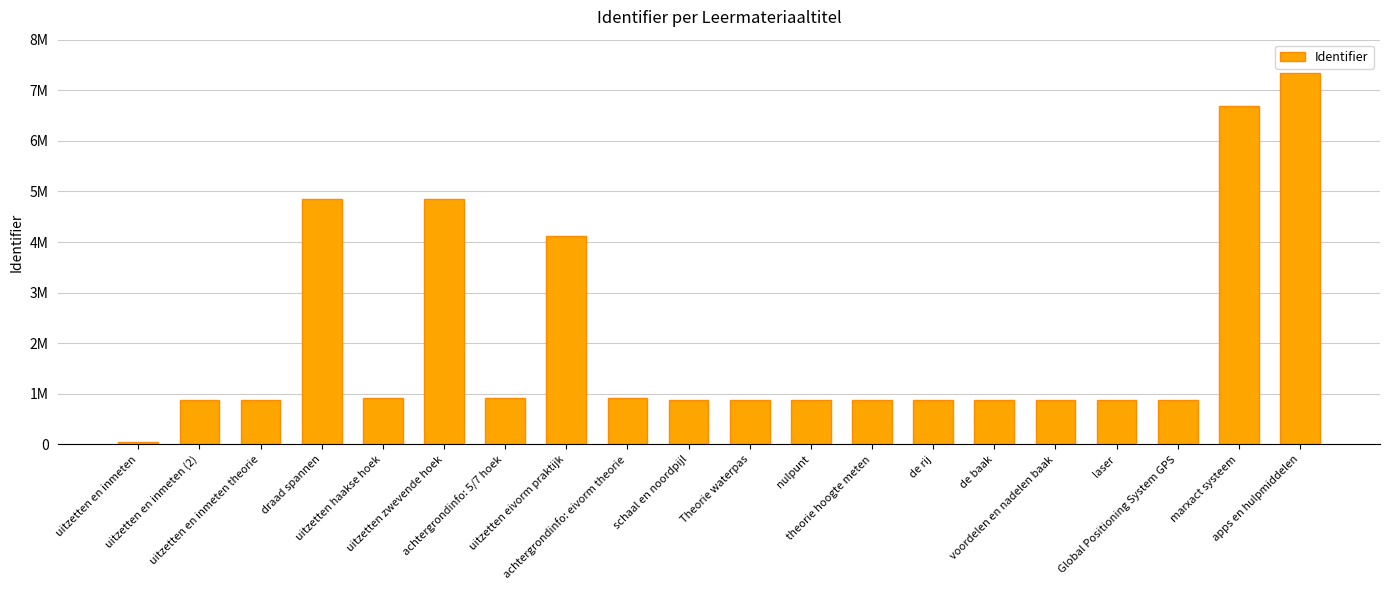

What position from the left is achtergrondinfo: eivorm theorie?

9